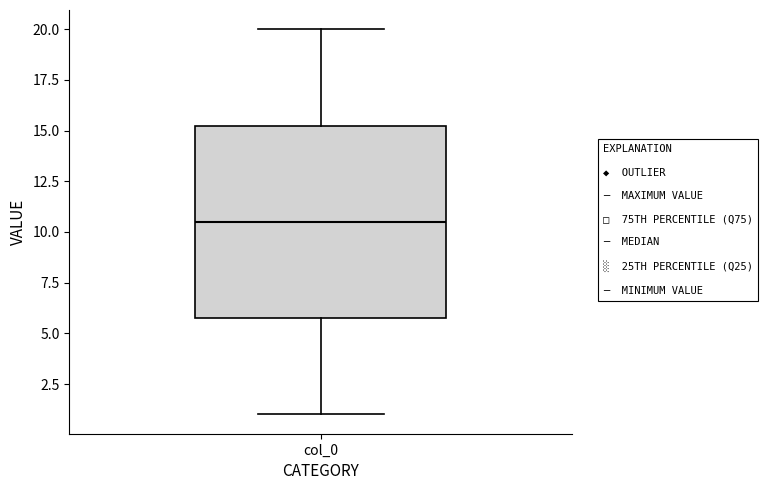

Read this box plot against the y-axis: the position of the median line, the range covered by the box, and the ends of both whiskers. The values are not printed on the chart, so give them approximately, as read against the axis.

median 10.5, box 6.0 to 15.5, whiskers 1.0 to 20.0